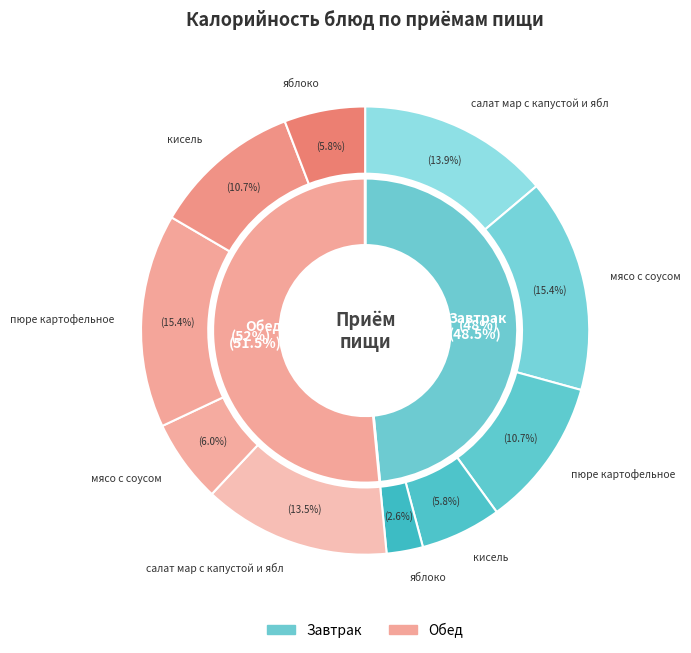

What is the difference between the highest and lowest values at яблоко?

57.6